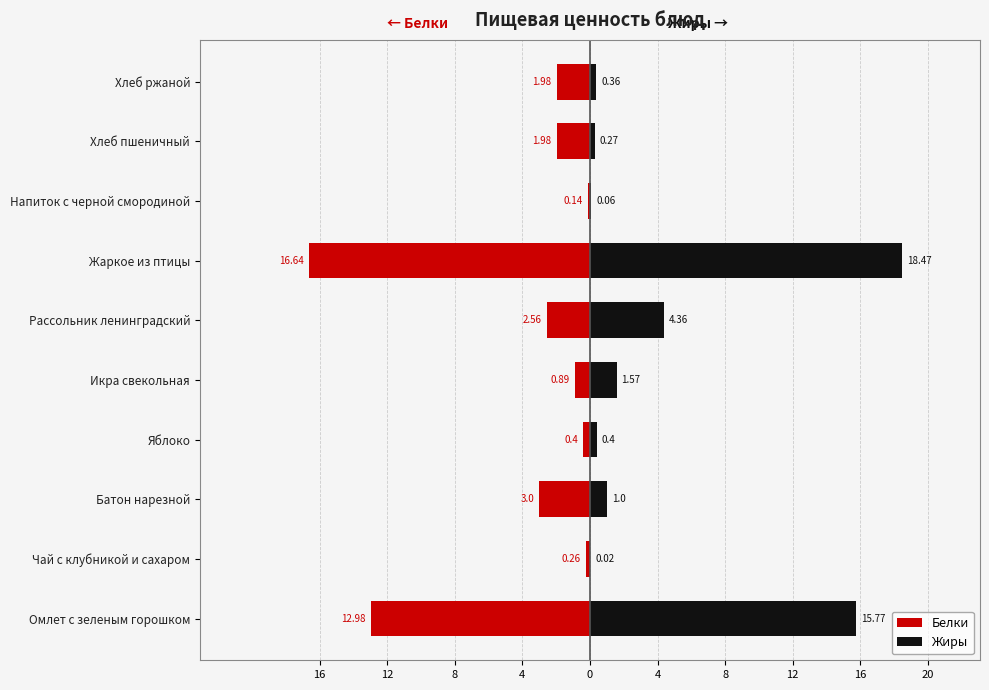

Reading right to left, extract all data points from this chart.

Белки: -2.0	-2.0	-0.1	-16.6	-2.6	-0.9	-0.4	-3.0	-0.3	-13.0
Жиры: 0.4	0.3	0.1	18.5	4.4	1.6	0.4	1.0	0.0	15.8